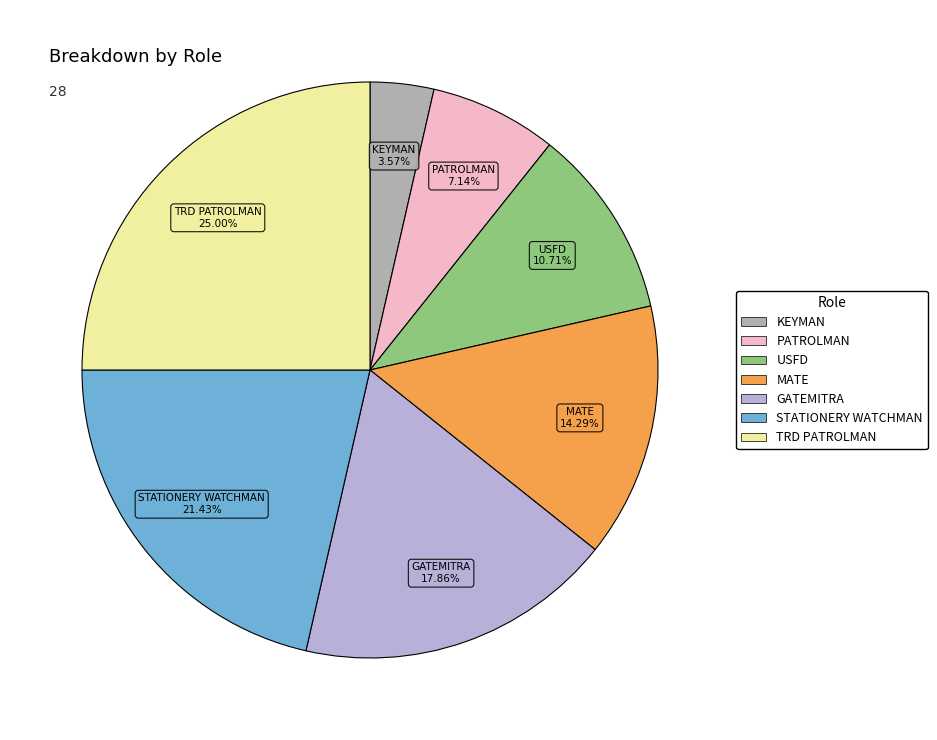

What is the ratio of the value at MATE to the value at GATEMITRA?

0.8